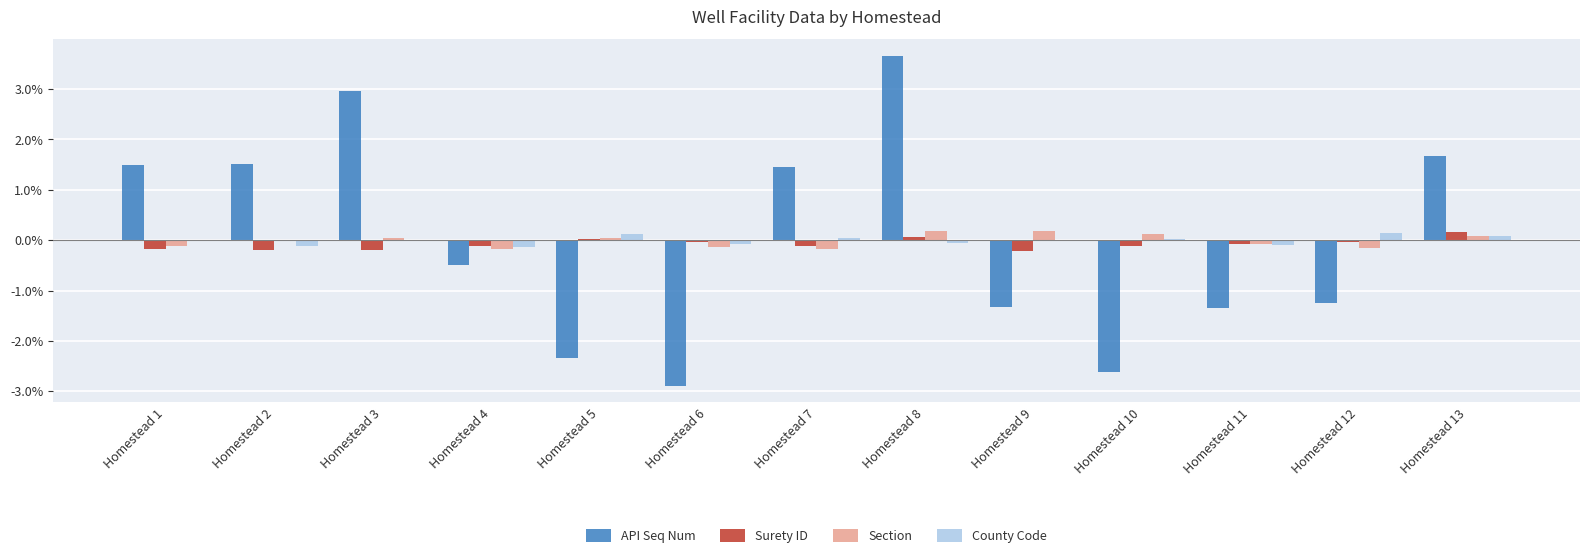

How many groups of bars are there?

13